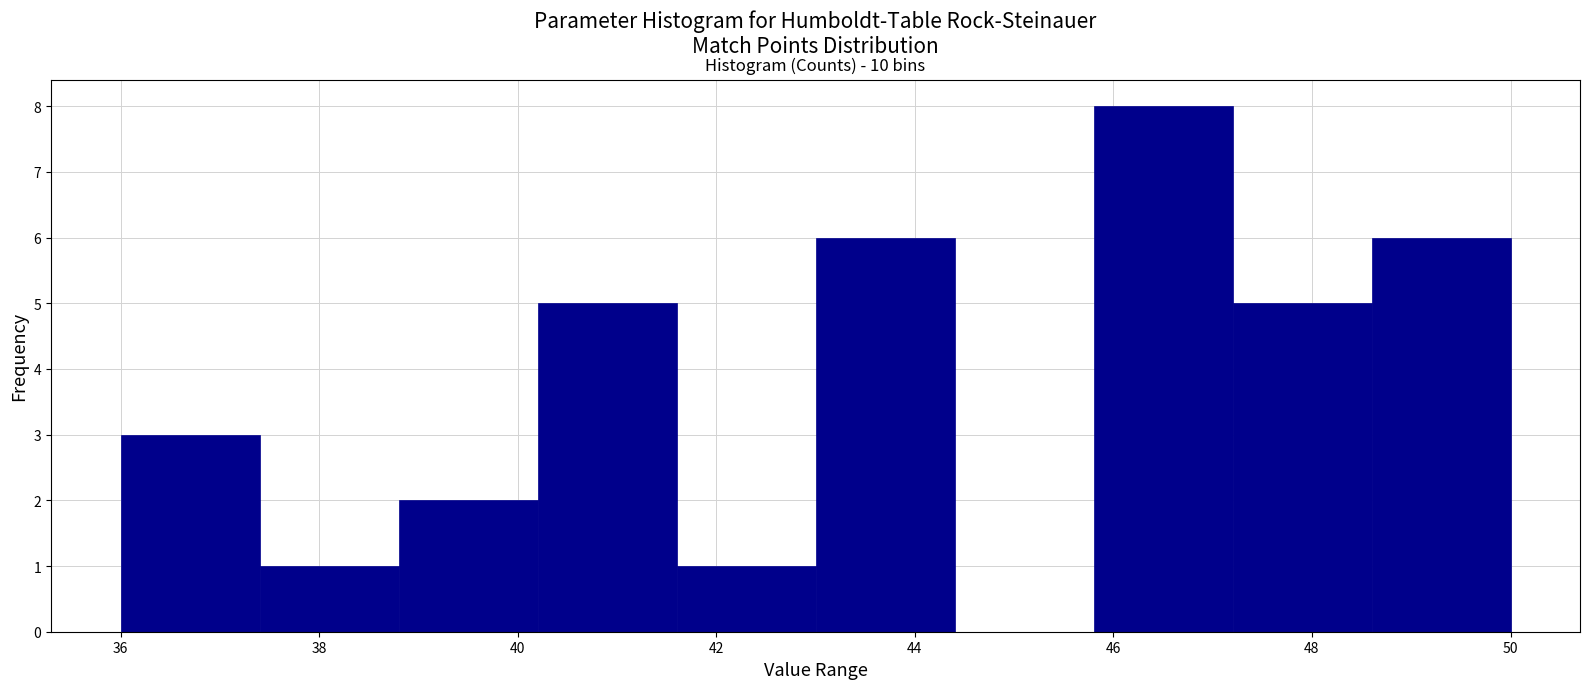

Which range on the x-axis has the tallest bar?

45.8 to 47.2